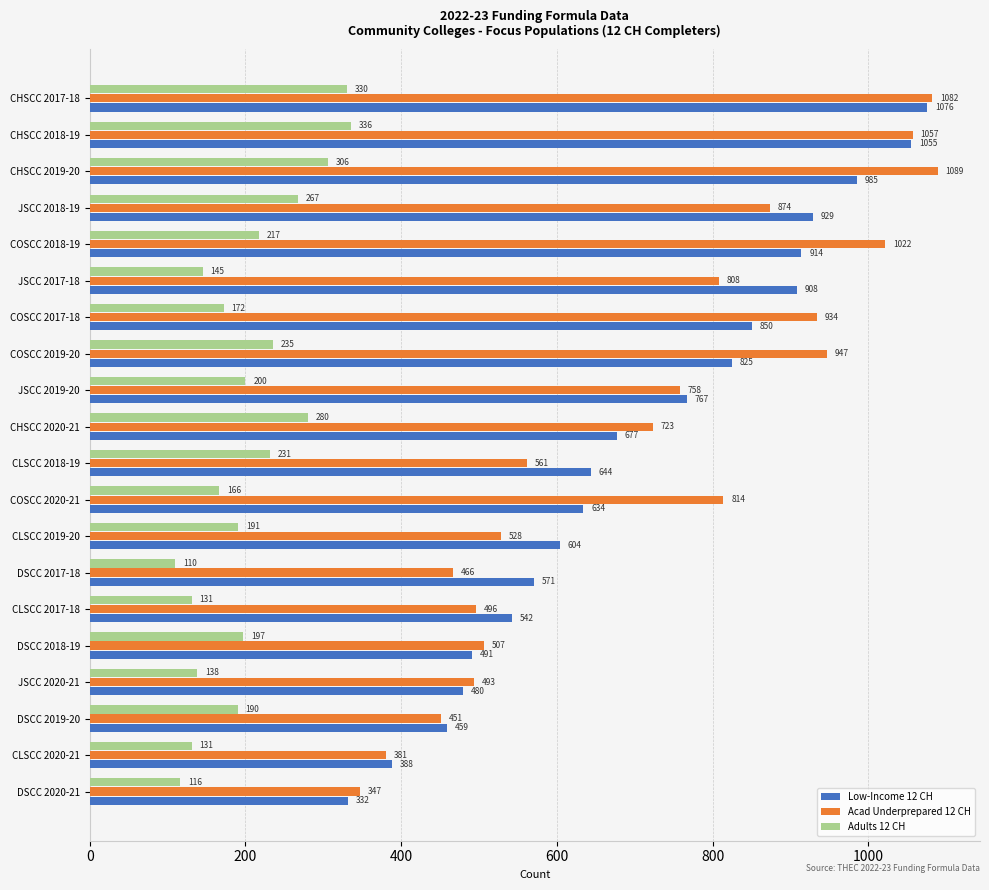

How many categories are shown in the chart?

20